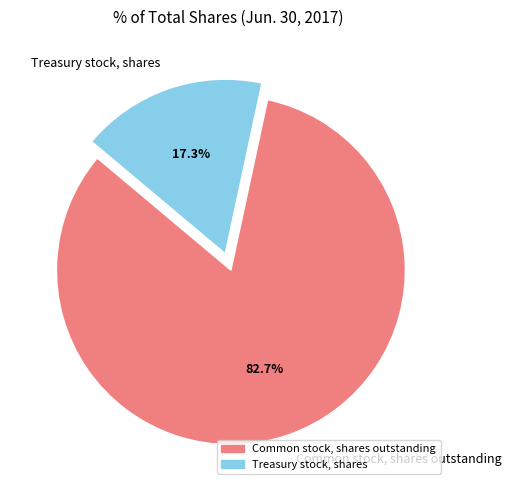

To the nearest percent, what is the difference between the largest and smallest slice percentages?

65%